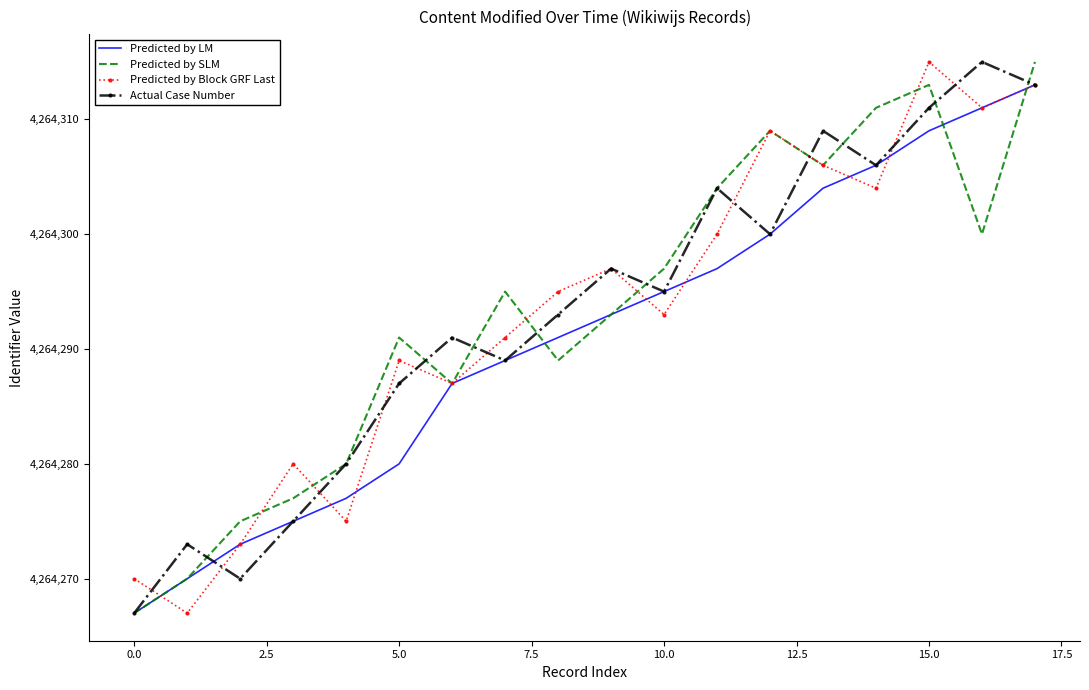

What is the maximum value for Predicted by SLM?

4264315